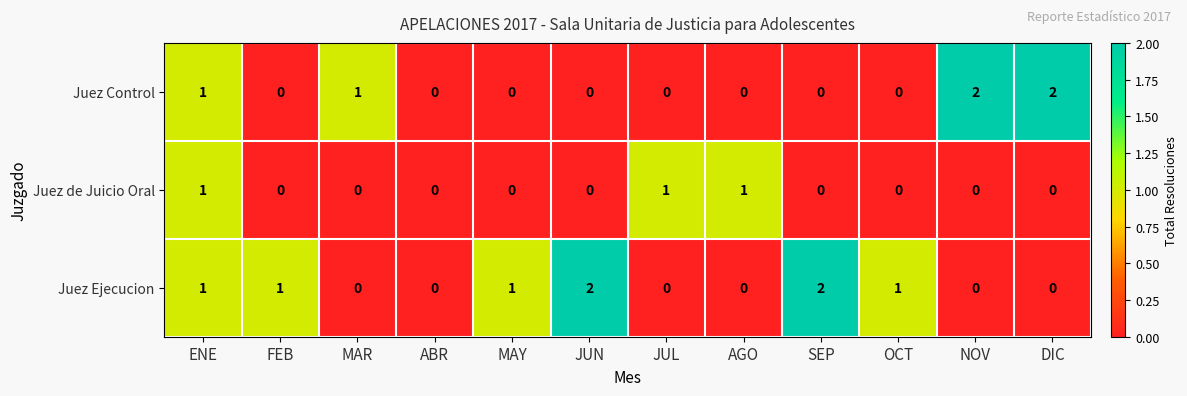

The value of Juez Control at AGO is 1. True or false?

False